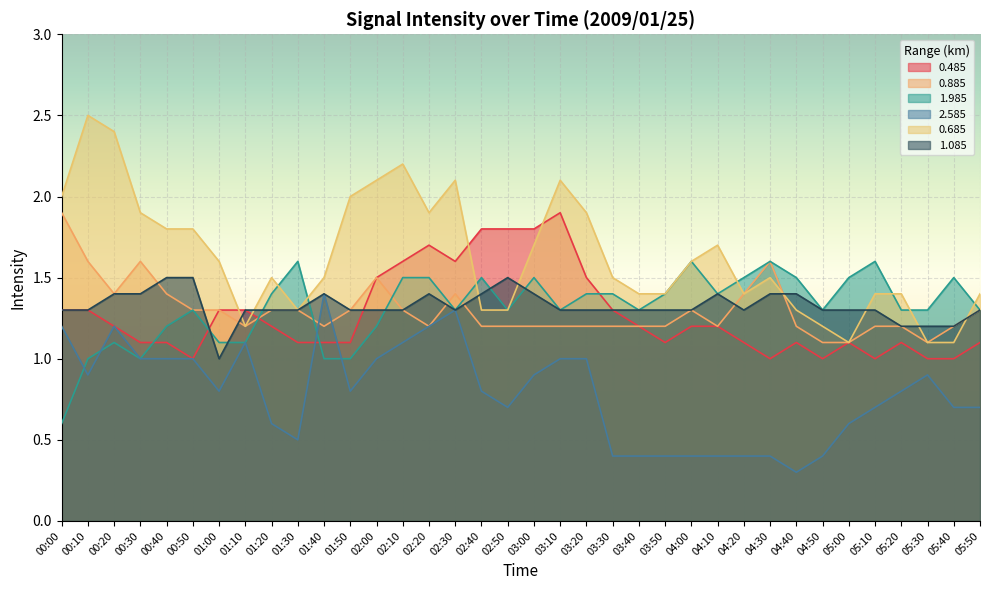

Which series changed the most between 00:20 and 03:50?

0.685